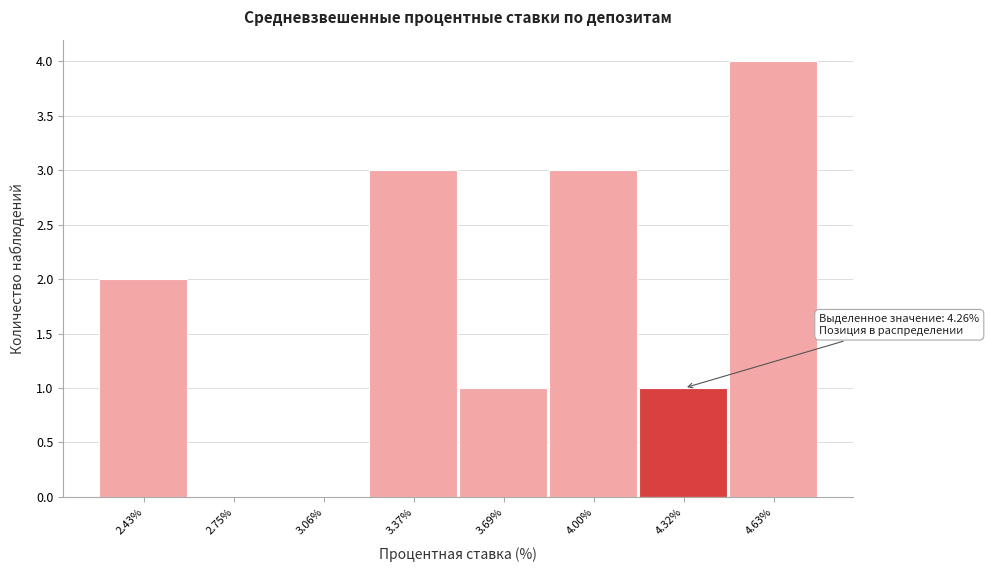

Which range on the x-axis has the tallest bar?

4.45 to 4.80